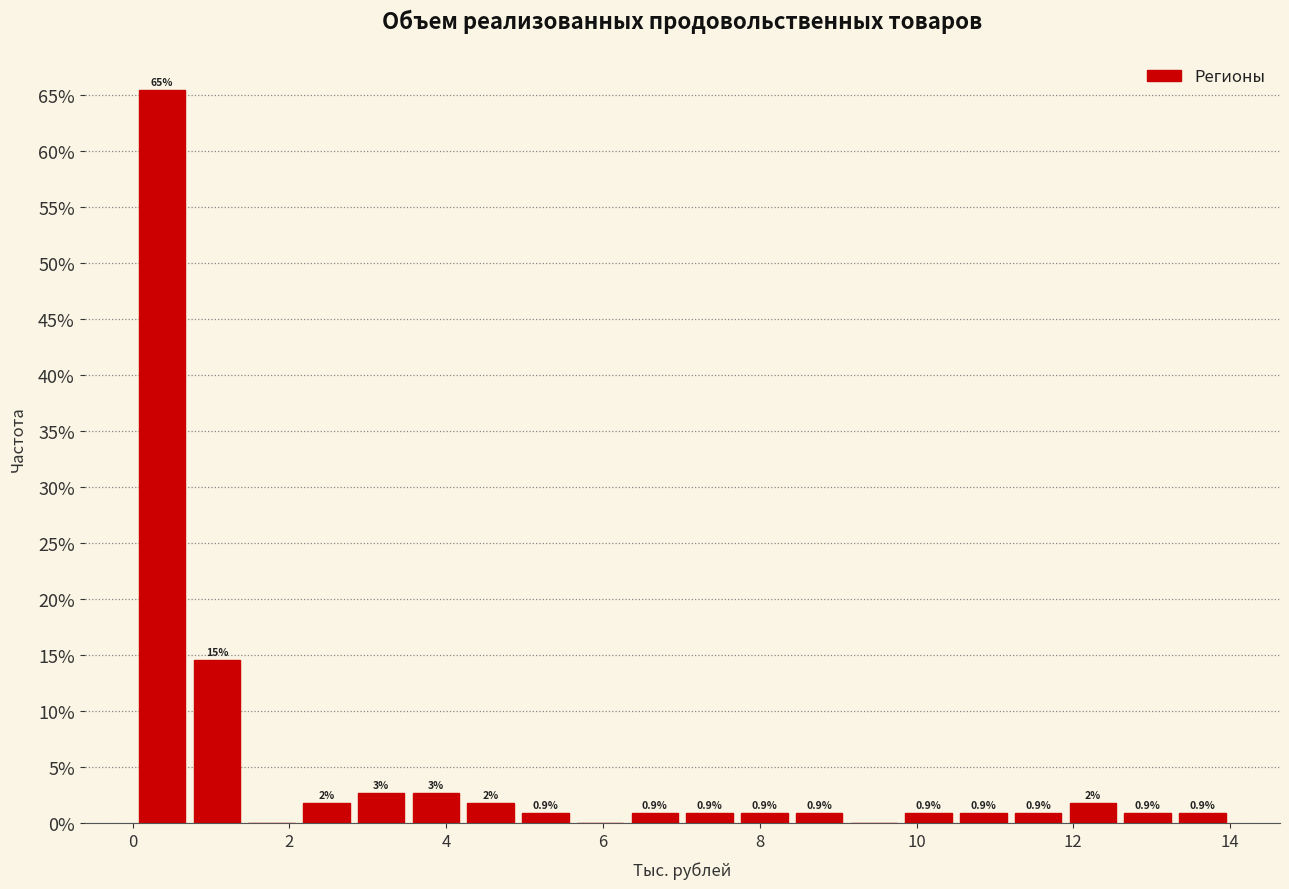

Read against the x-axis, roughly where is the centre of the tallest bar?

0.4